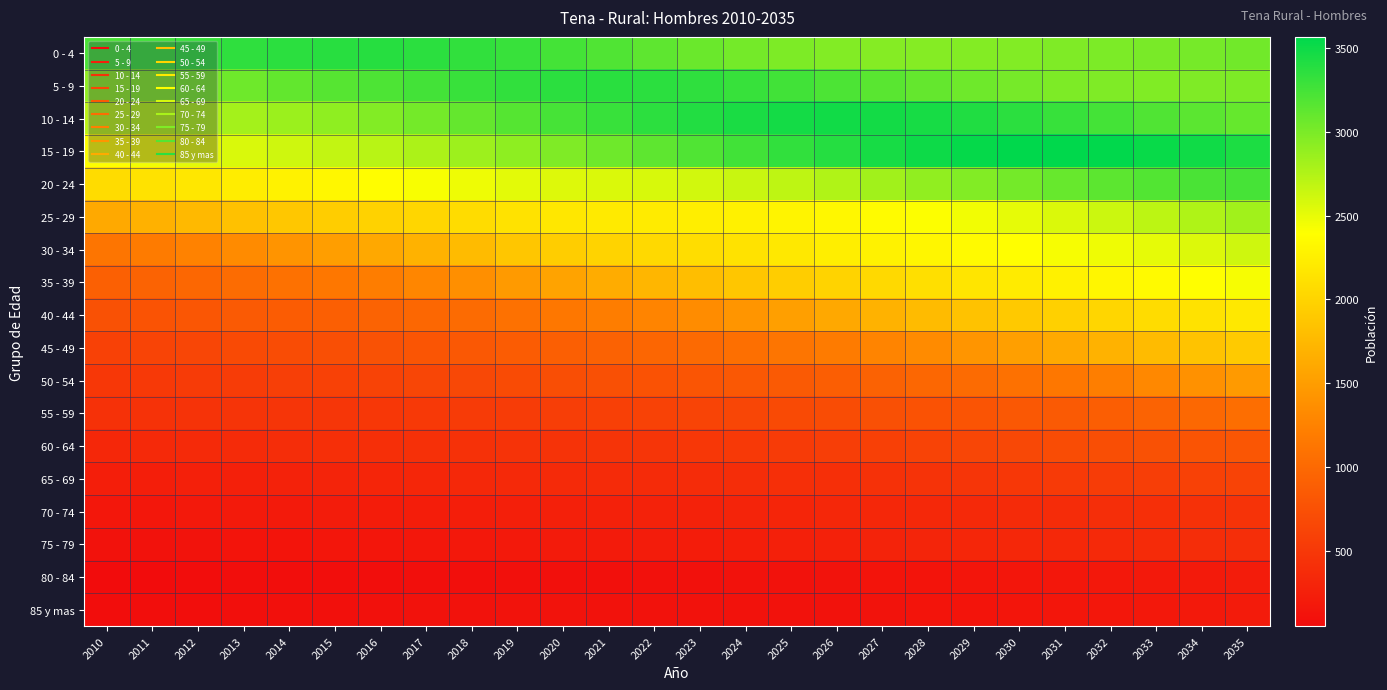

List the series in order of their peak value, highest first.

15 - 19, 10 - 14, 0 - 4, 5 - 9, 20 - 24, 25 - 29, 30 - 34, 35 - 39, 40 - 44, 45 - 49, 50 - 54, 55 - 59, 60 - 64, 65 - 69, 70 - 74, 75 - 79, 80 - 84, 85 y mas